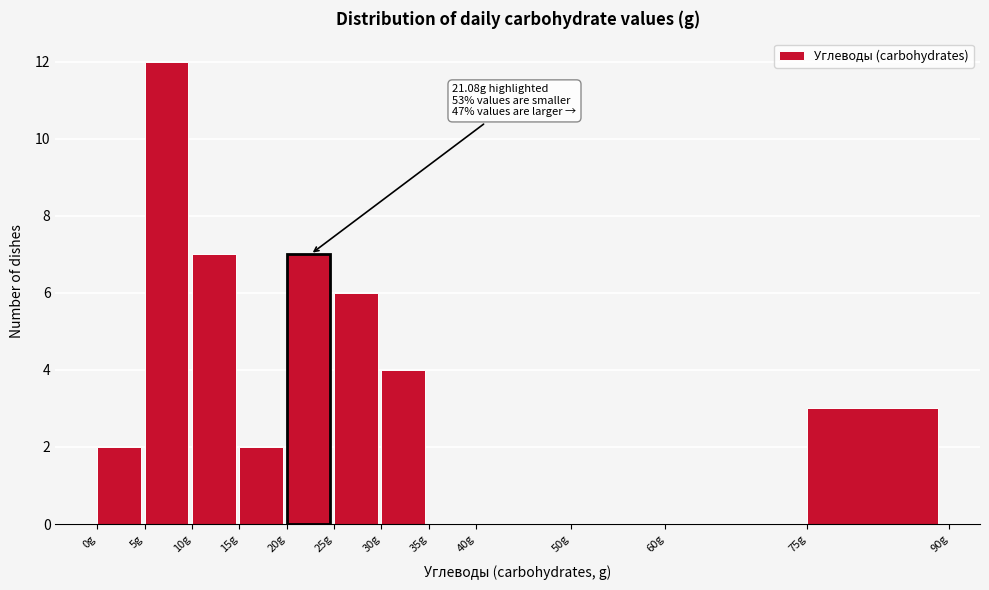

Which range on the x-axis has the tallest bar?

5 to 10